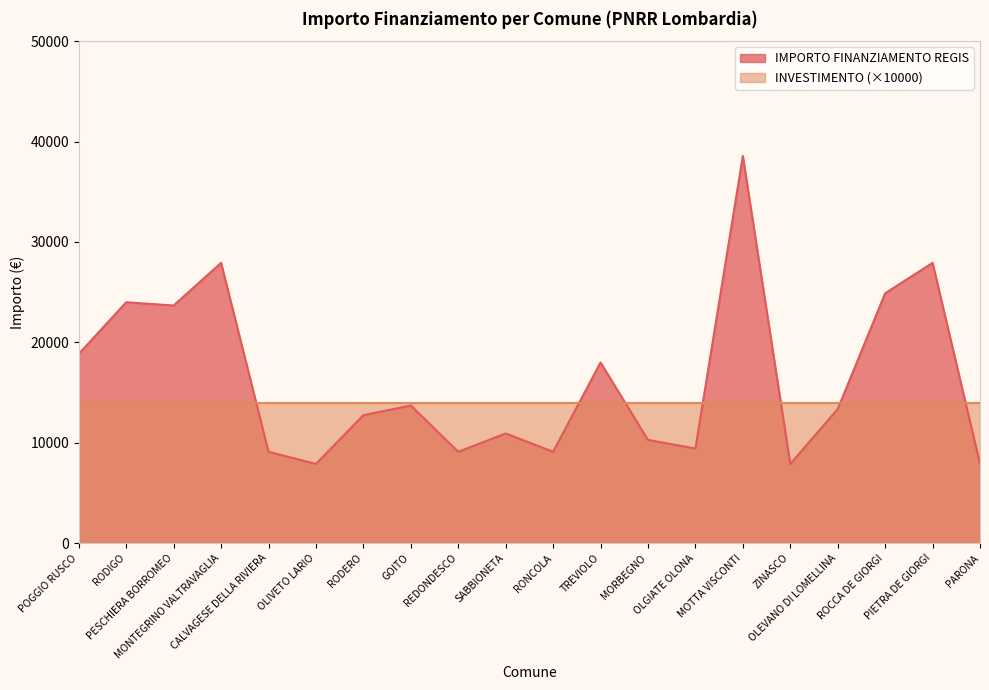

Reading right to left, what are all the values shown in this chart?

7891	27922	24887	13354	7891	38565	9427	10284	17997	9105	10926	9105	13712	12747	7891	9105	27922	23673	23996	18854